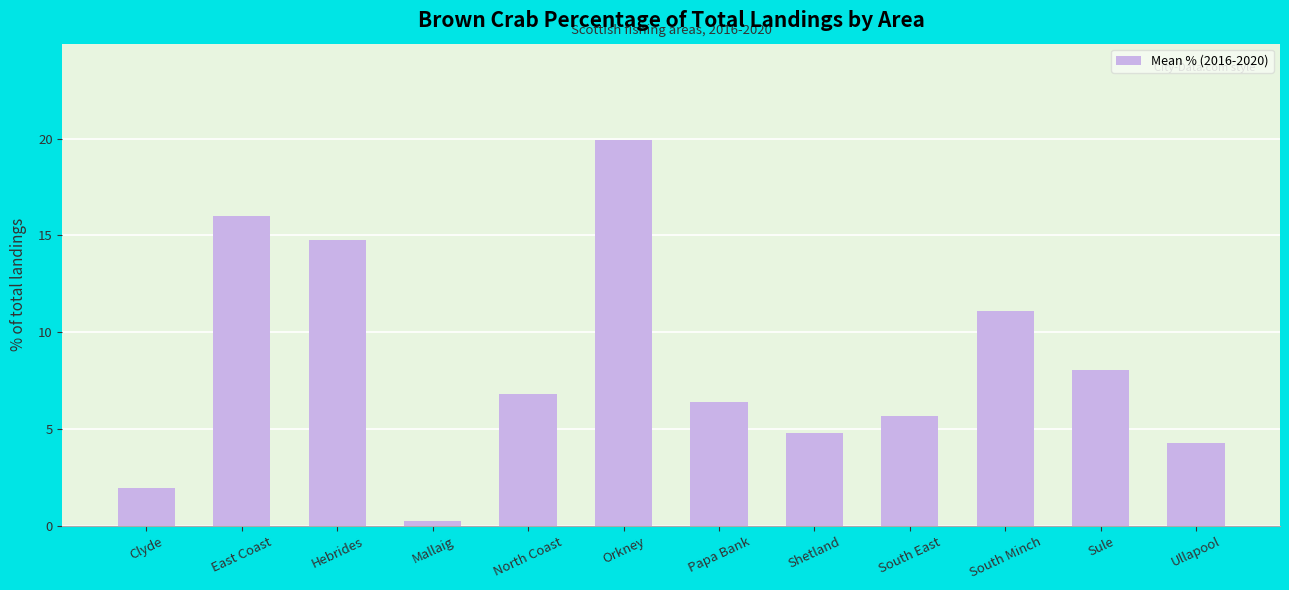

What is the smallest value displayed?

0.3